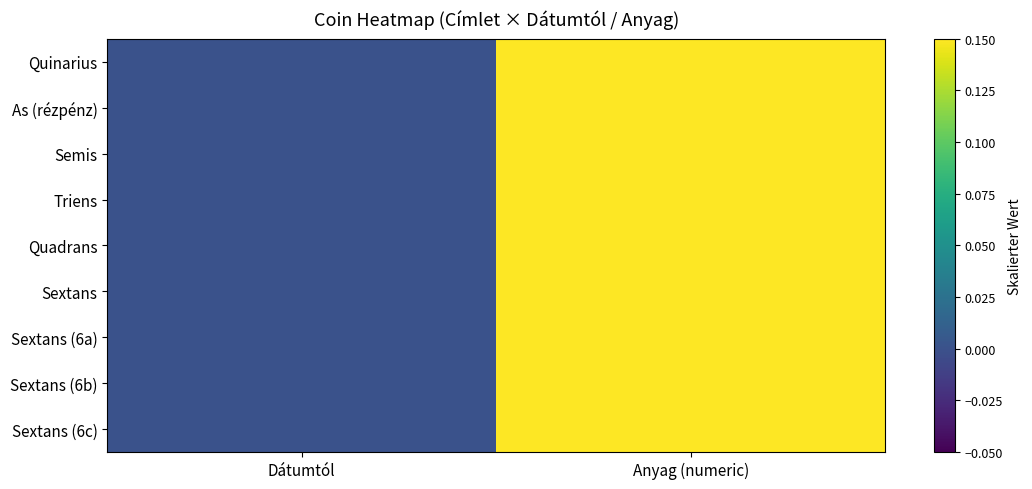

Reading right to left, what are all the values shown in this chart?

Quinarius: Anyag (numeric)=1.0	Dátumtól=0.0
As (rézpénz): Anyag (numeric)=1.0	Dátumtól=0.0
Semis: Anyag (numeric)=1.0	Dátumtól=0.0
Triens: Anyag (numeric)=1.0	Dátumtól=0.0
Quadrans: Anyag (numeric)=1.0	Dátumtól=0.0
Sextans: Anyag (numeric)=1.0	Dátumtól=0.0
Sextans (6a): Anyag (numeric)=1.0	Dátumtól=0.0
Sextans (6b): Anyag (numeric)=1.0	Dátumtól=0.0
Sextans (6c): Anyag (numeric)=1.0	Dátumtól=0.0